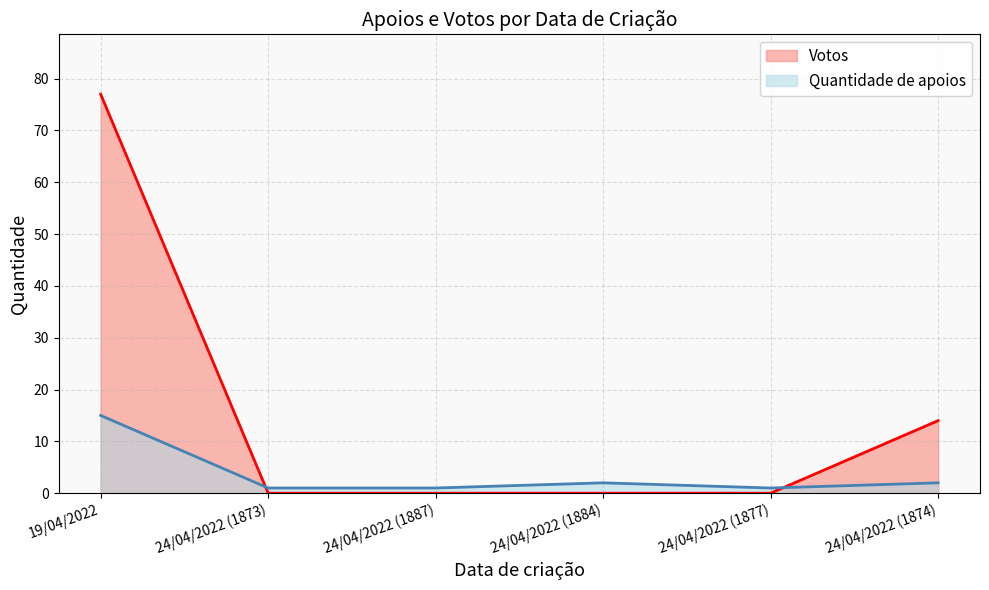

Which series has the widest spread of values?

Votos